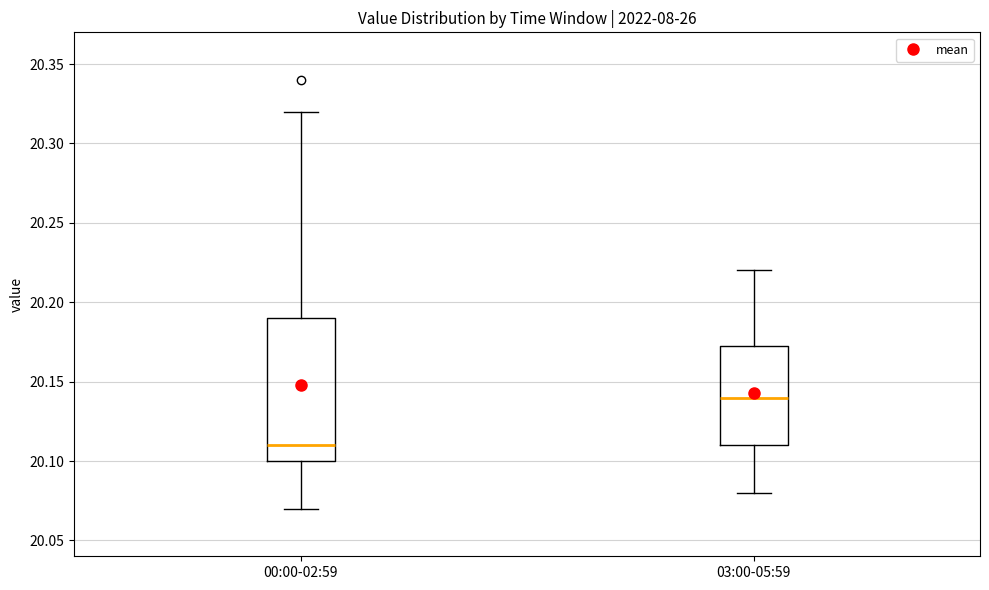

Comparing the boxes themselves (not the whiskers), which one is the tallest?

00:00-02:59